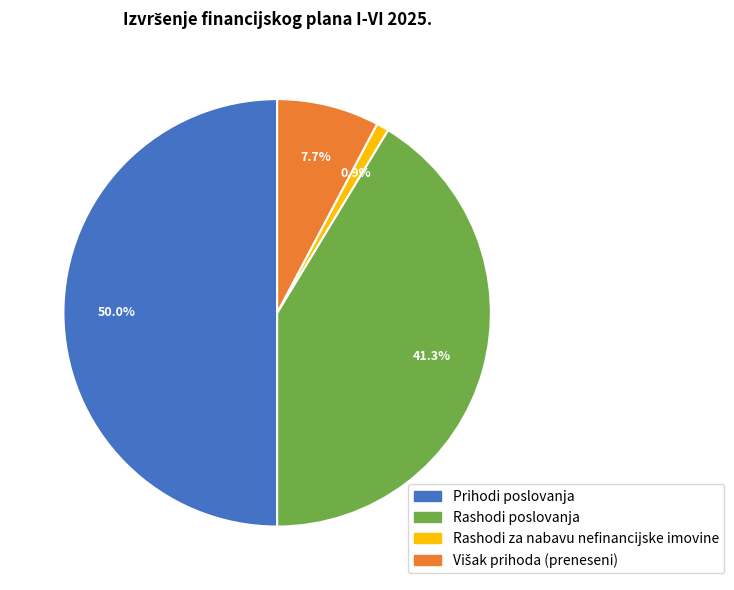

How many segments does this pie chart have?

4